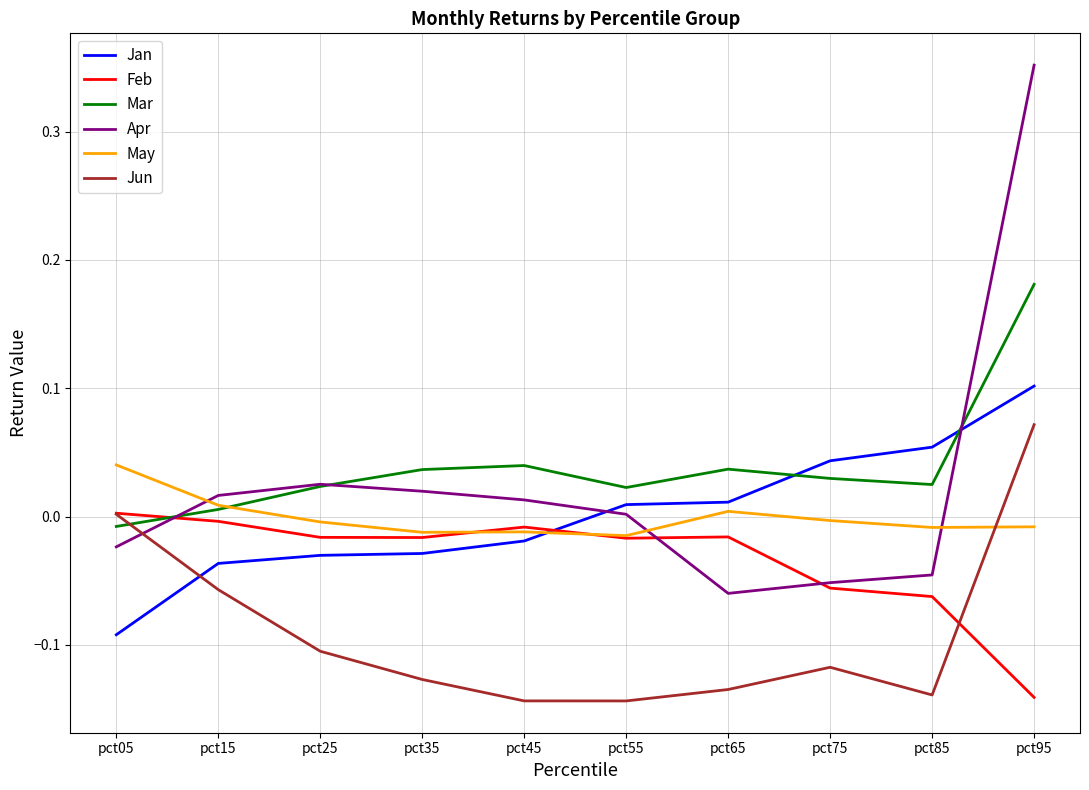

Which series has the largest range (max minus min)?

Apr